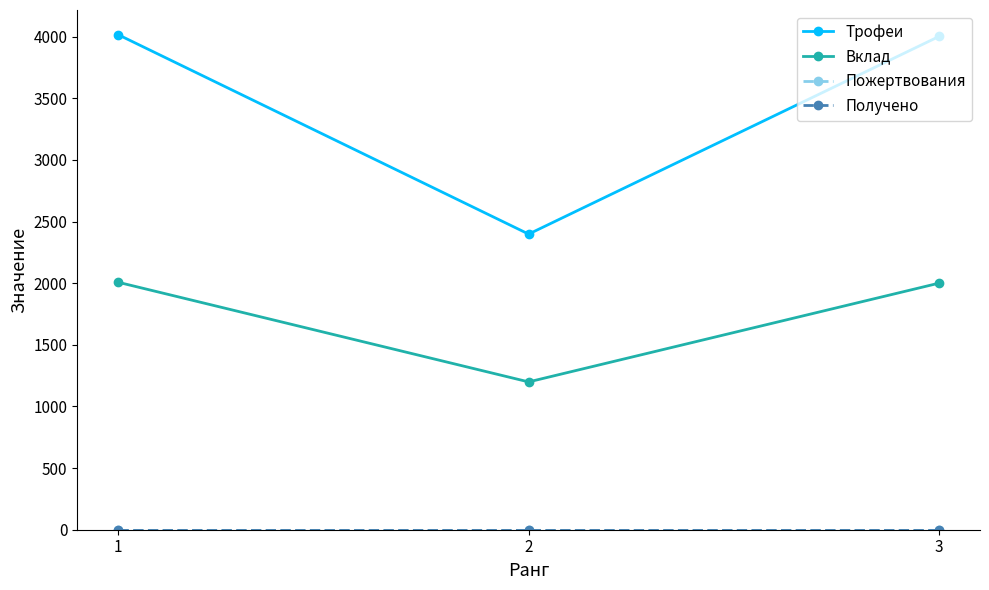

At how many categories does at least one series exceed 2464?

2